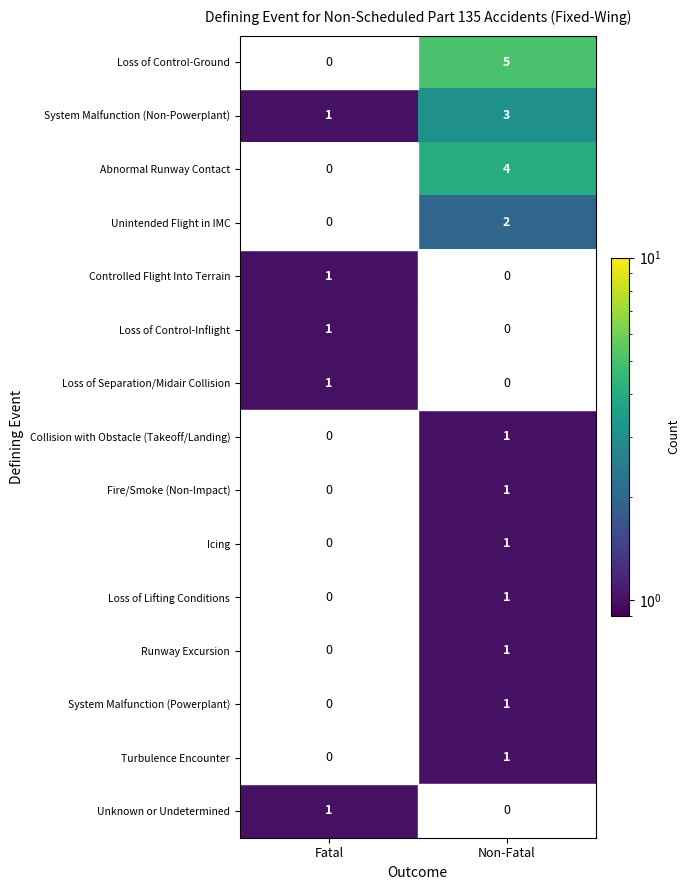

True or false: System Malfunction (Powerplant) has a value of 1 at Non-Fatal.

True